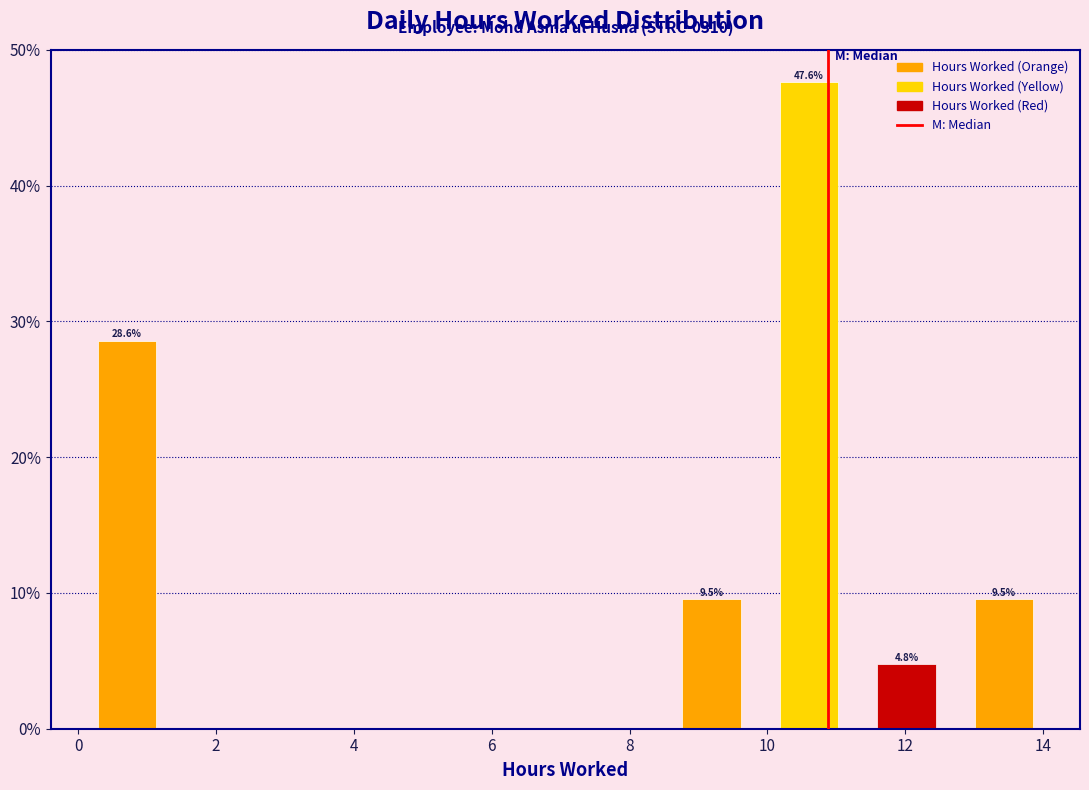

Over which range of the x-axis is the bar tallest?

9.8 to 11.4